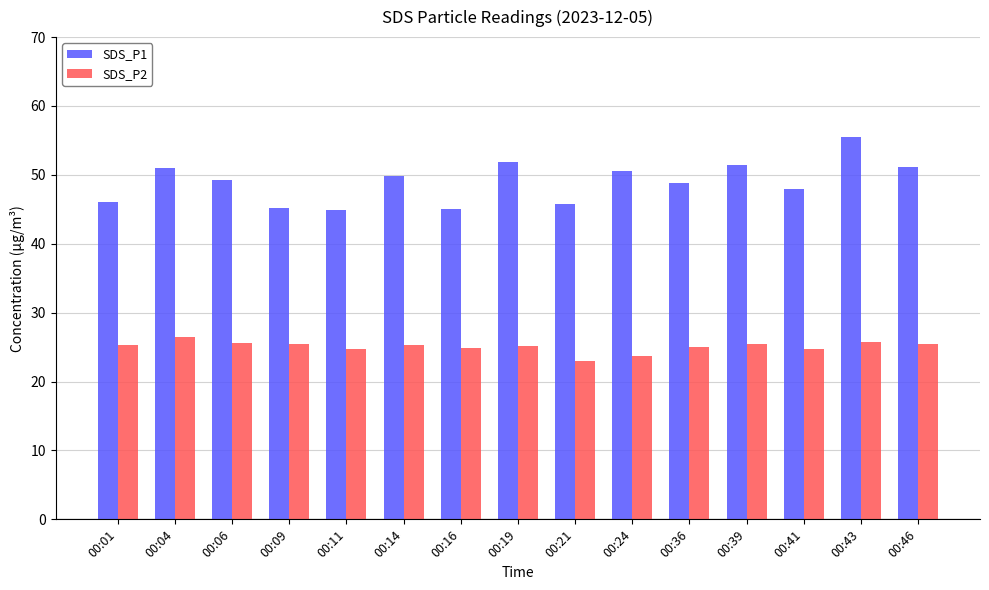

At how many categories does at least one series exceed 27?

15